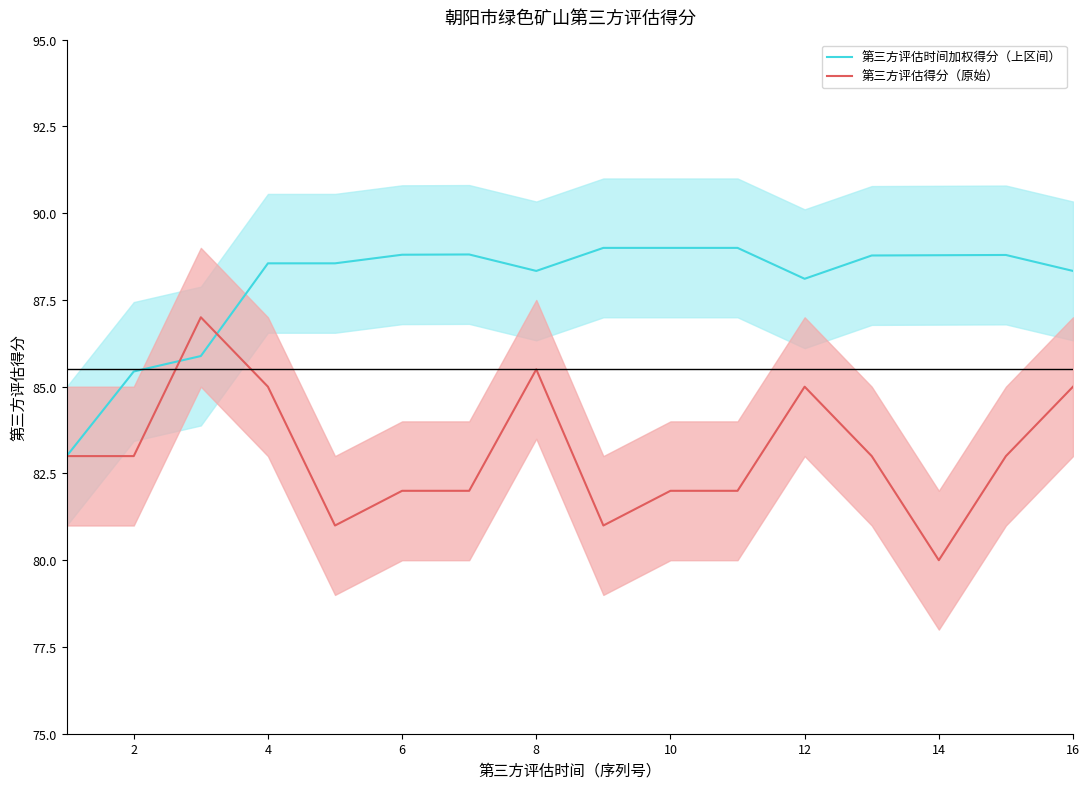

True or false: 第三方评估得分（原始） has more than 2 interior local peaks.

True